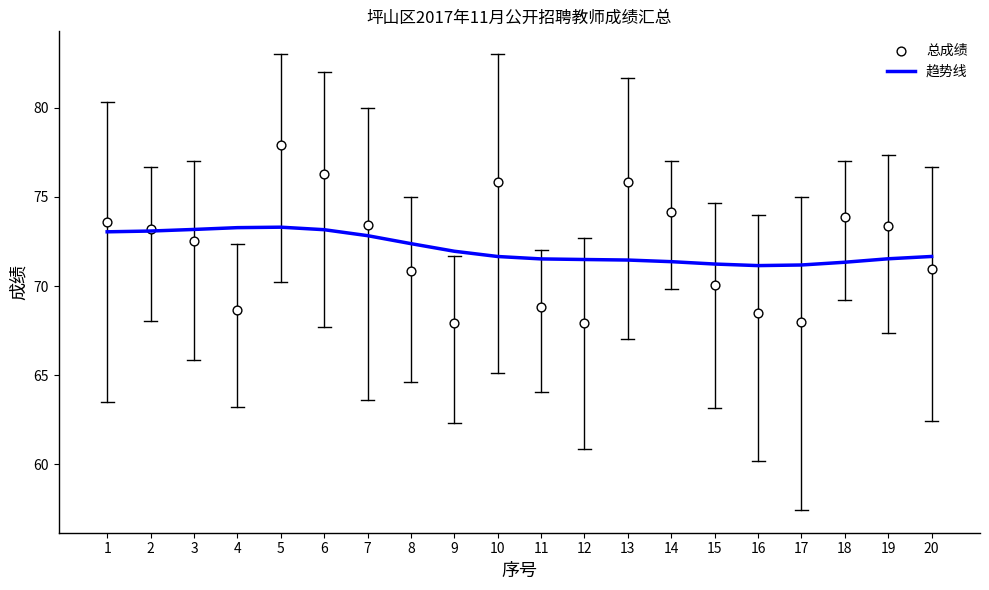

Which series has the largest total across all categories?

总成绩